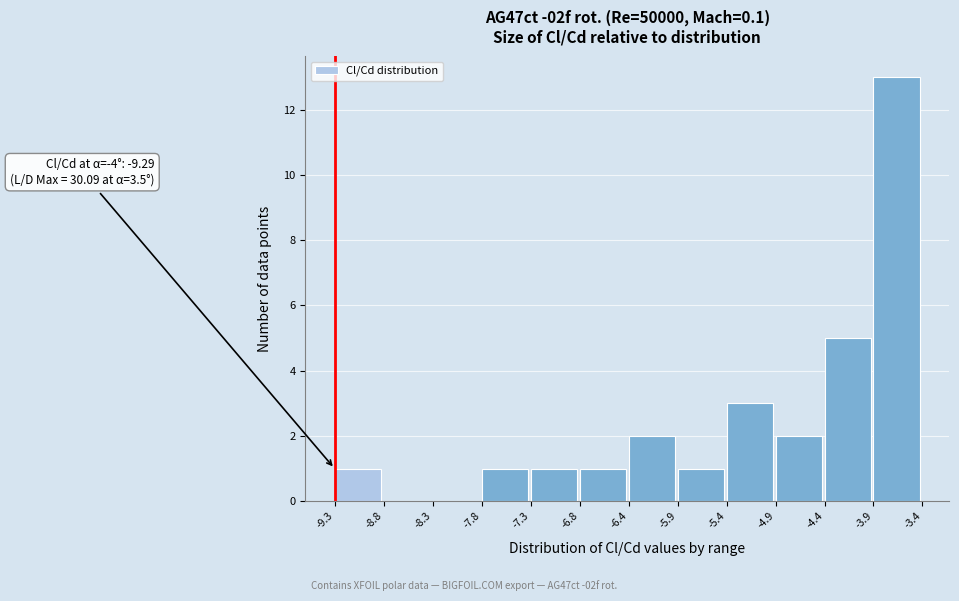

Which range on the x-axis has the tallest bar?

-3.9 to -3.4